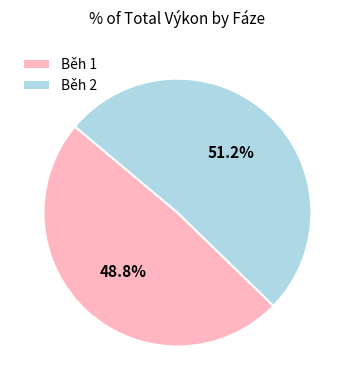

What is the majority slice?

Běh 2